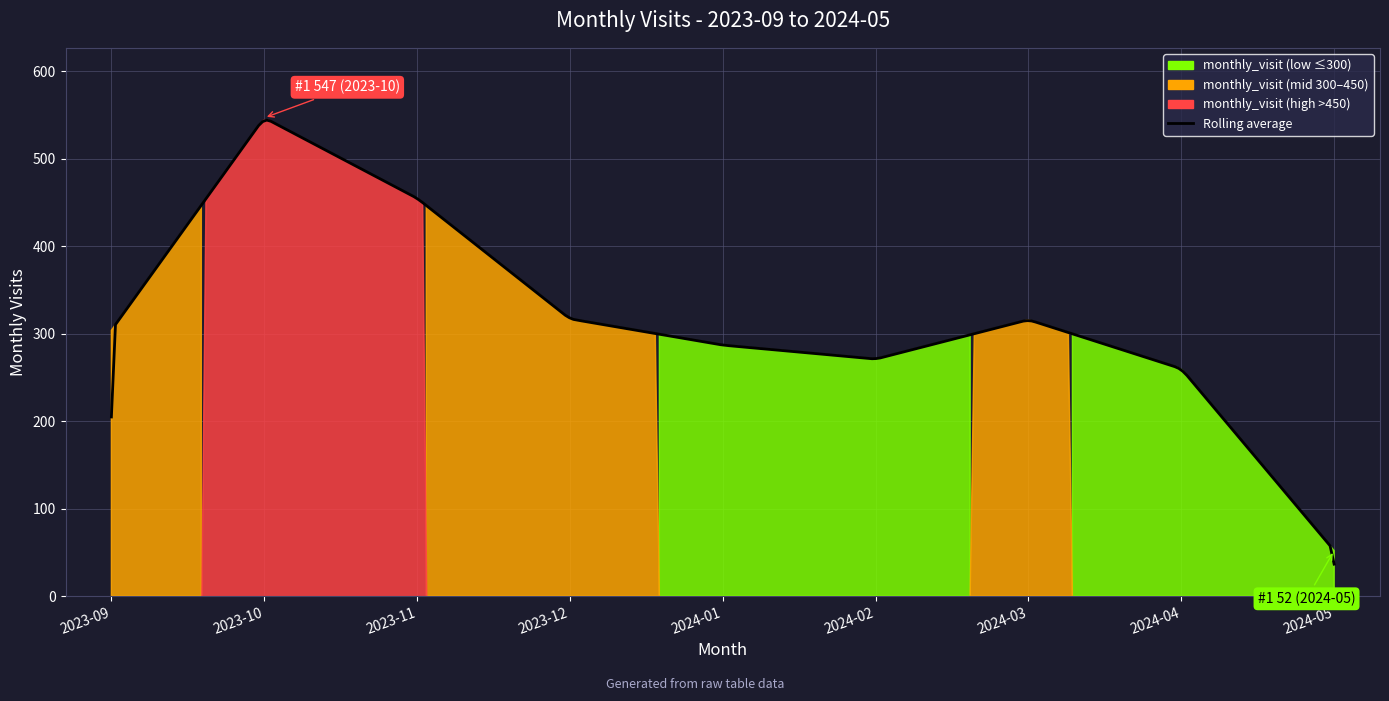

Rank the categories by value from lowest to highest.

2024-05, 2024-04, 2024-02, 2024-01, 2023-09, 2024-03, 2023-12, 2023-11, 2023-10